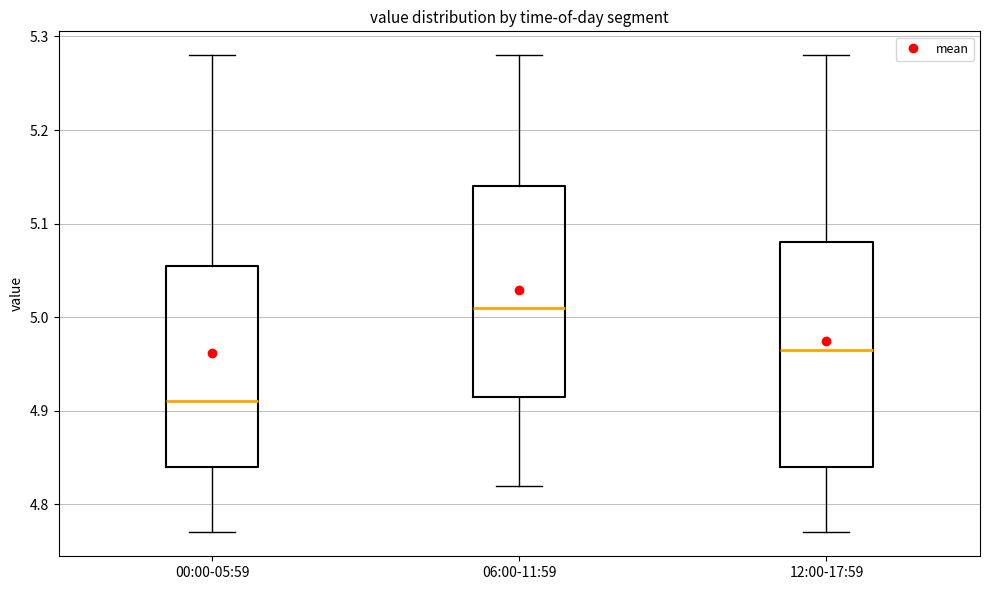

Reading left to right, read every box against the y-axis: the position of its median line, the range the box covers, and the ends of its whiskers. The values are not printed on the chart, so give them approximately, as read against the axis.

00:00-05:59: median 4.91, box 4.84 to 5.06, whiskers 4.77 to 5.28
06:00-11:59: median 5.01, box 4.92 to 5.14, whiskers 4.82 to 5.28
12:00-17:59: median 4.97, box 4.84 to 5.08, whiskers 4.77 to 5.28